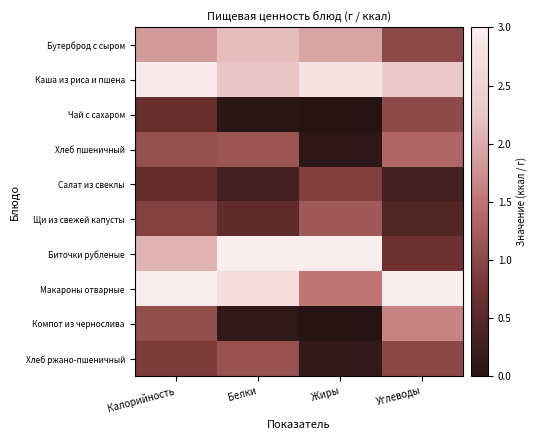

What is the spread (max minus min) of values at Калорийность?

2.4